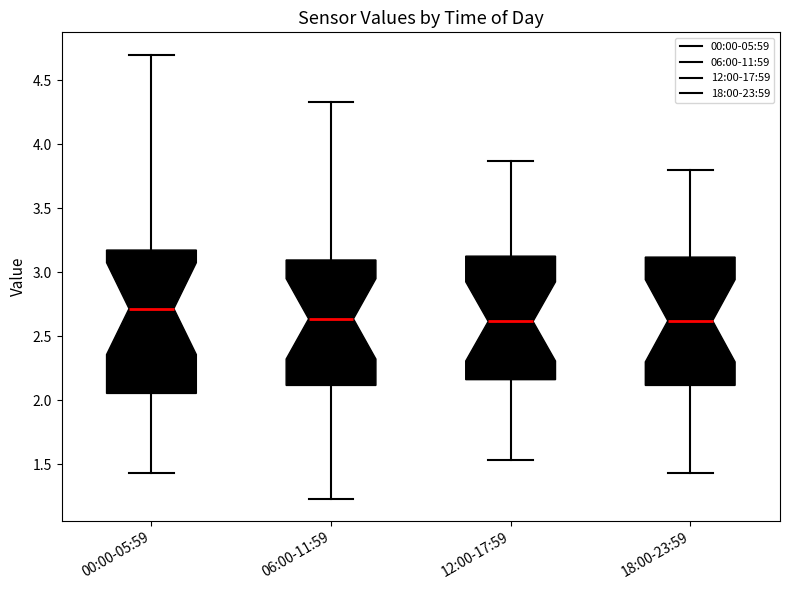

Reading left to right, transcribe this box plot: for each box, give where its median line is, the range the box spans, and where its two whiskers end, as read against the y-axis. The values are not printed on the chart, so give them approximately, as read against the axis.

00:00-05:59: median 2.70, box 2.05 to 3.15, whiskers 1.45 to 4.70
06:00-11:59: median 2.65, box 2.10 to 3.10, whiskers 1.25 to 4.35
12:00-17:59: median 2.60, box 2.15 to 3.15, whiskers 1.55 to 3.85
18:00-23:59: median 2.60, box 2.10 to 3.10, whiskers 1.45 to 3.80